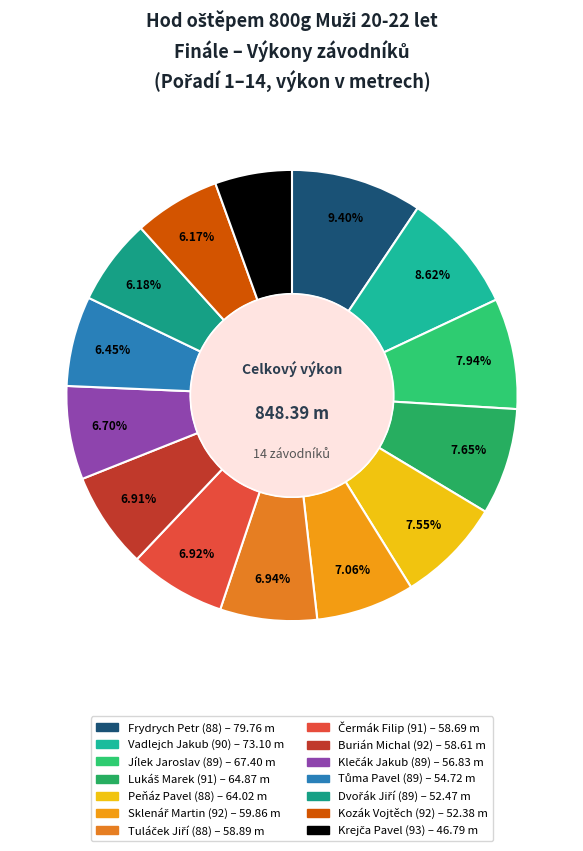

To the nearest percent, what percentage of the pie is Peňáz Pavel (88)?

8%